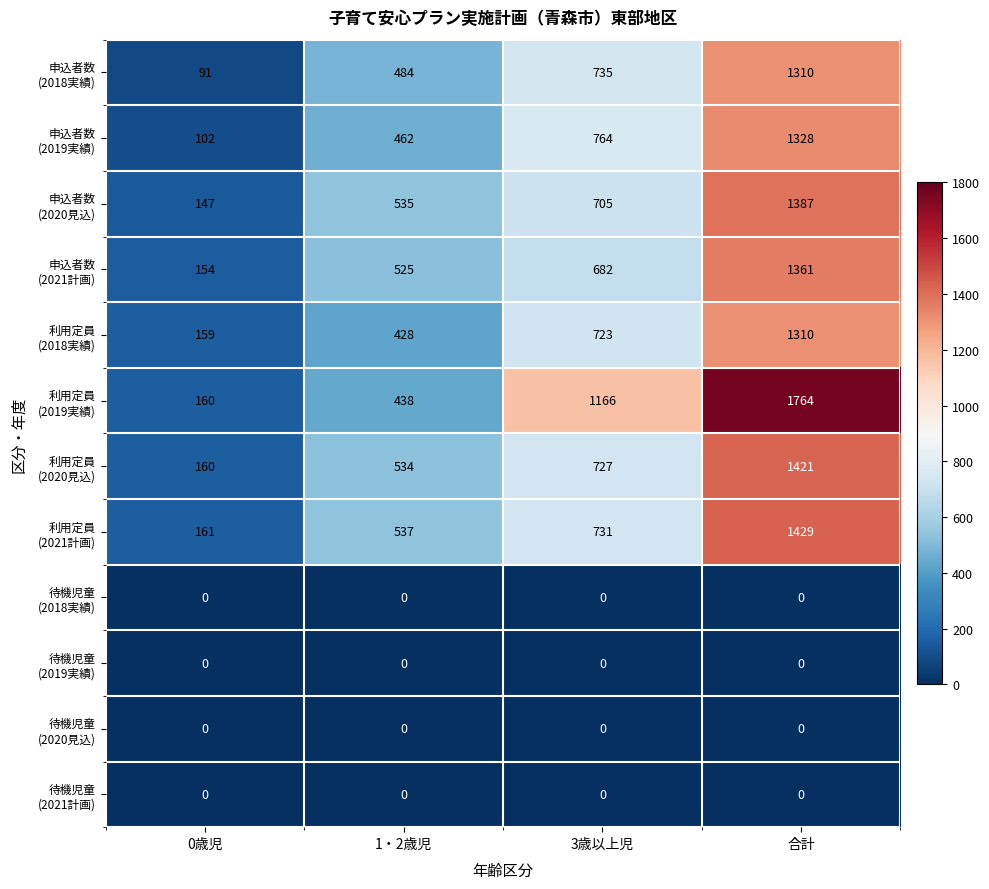

Which label corresponds to the largest value in the chart?

合計